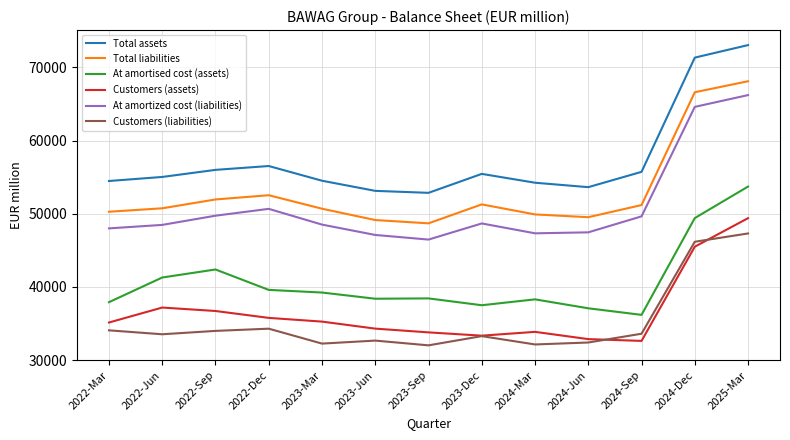

Rank the series by their maximum value, from highest to lowest.

Total assets, Total liabilities, At amortized cost (liabilities), At amortised cost (assets), Customers (assets), Customers (liabilities)